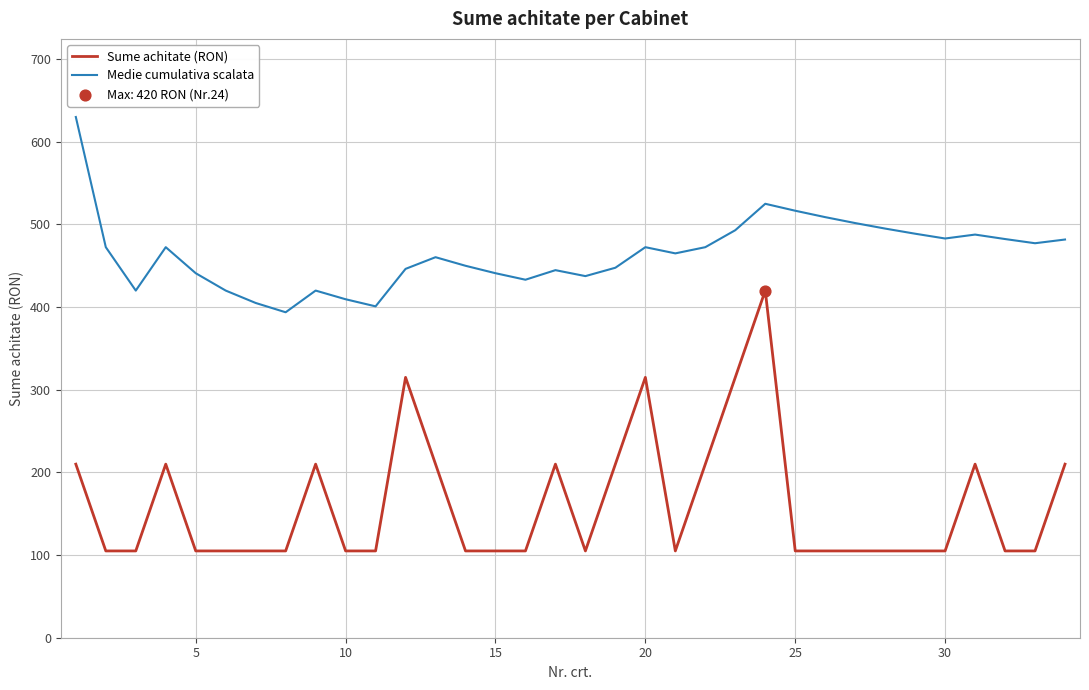

True or false: Sume achitate (RON) and Medie cumulativa scalata cross at least once.

False